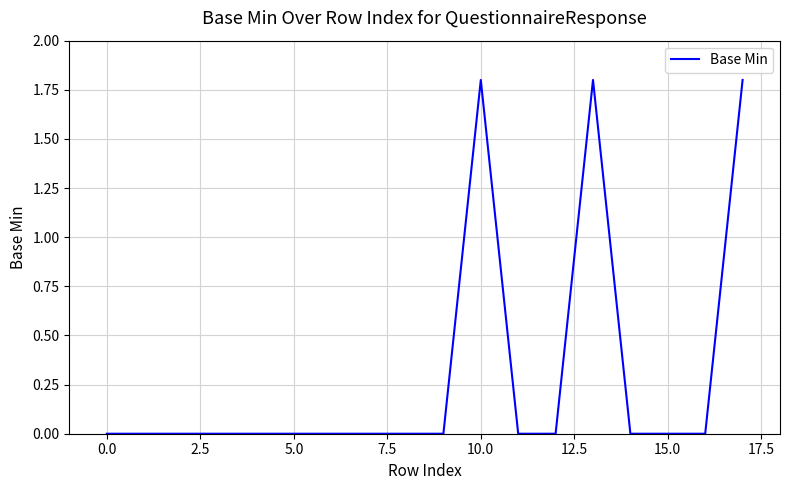

What is the difference between the maximum and minimum values?

1.8